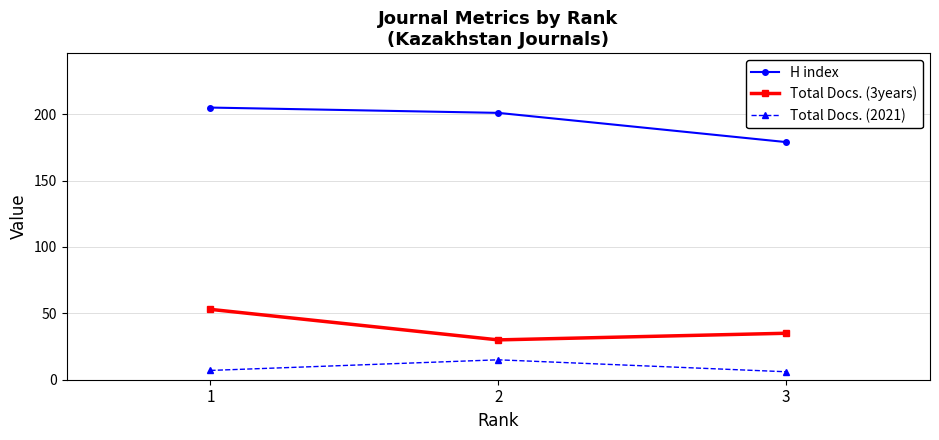

True or false: H index has a value of 56 at 2.

False